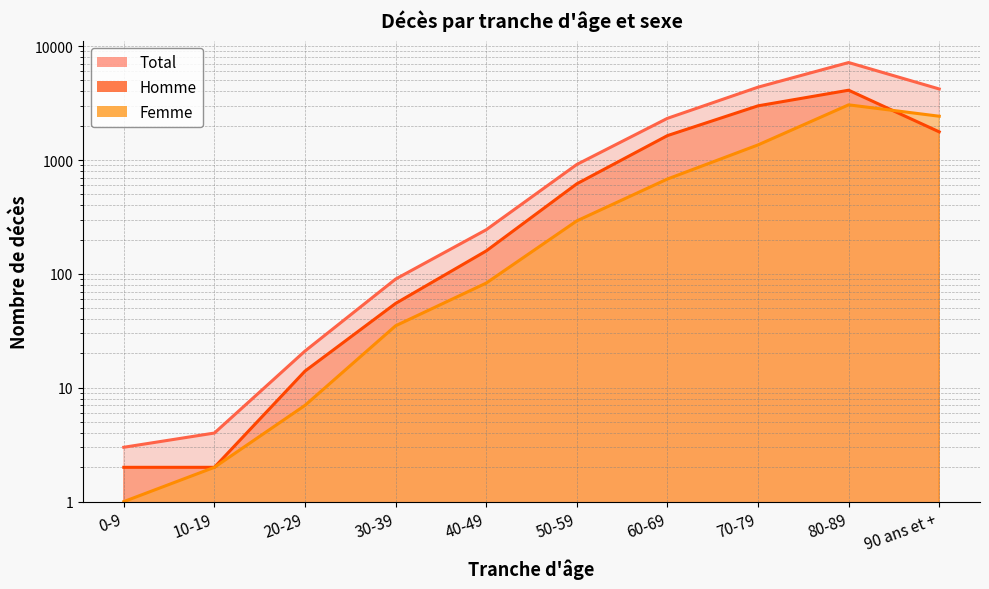

True or false: Total has more than 2 points higher than both neighbors.

False